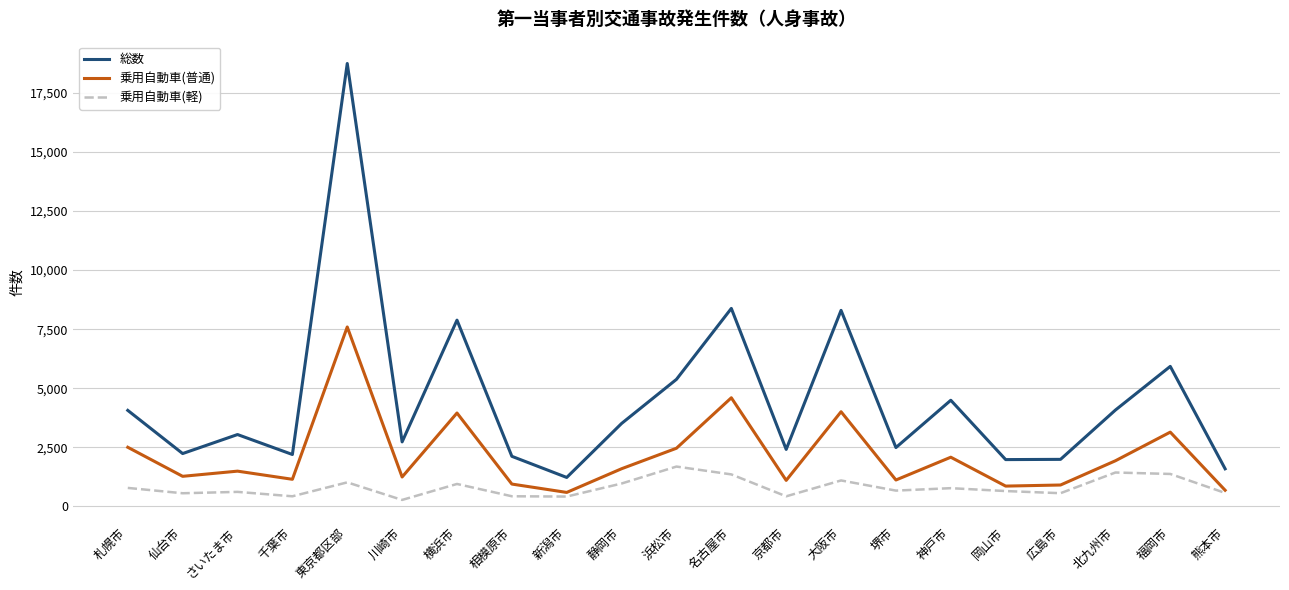

What is the difference between the maximum and minimum values in the 総数 series?

17530